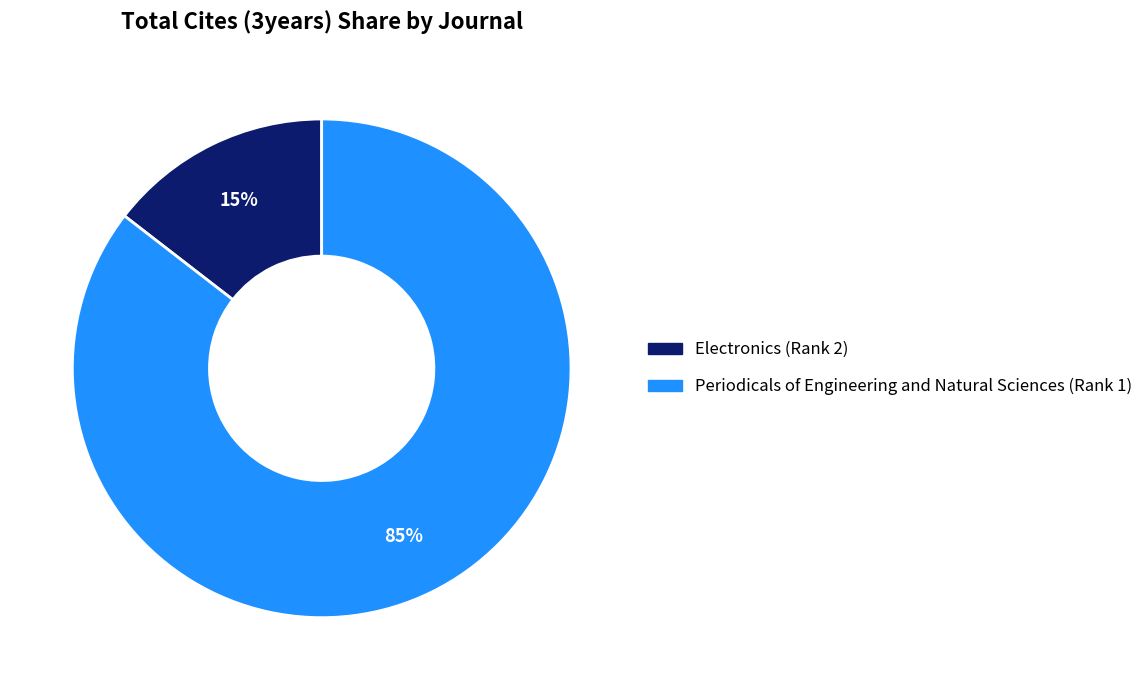

To the nearest percent, what is the combined percentage of Periodicals of Engineering and Natural Sciences (Rank 1) and Electronics (Rank 2)?

100%